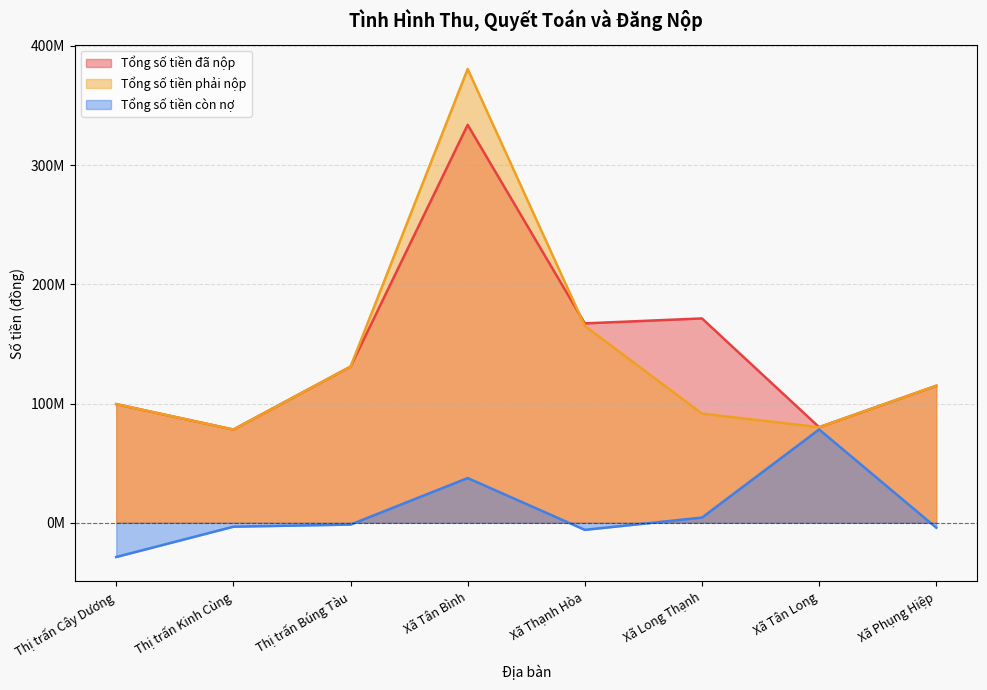

The value of Tổng số tiền còn nợ at Thị trấn Kinh Cùng is -4667734. True or false?

False